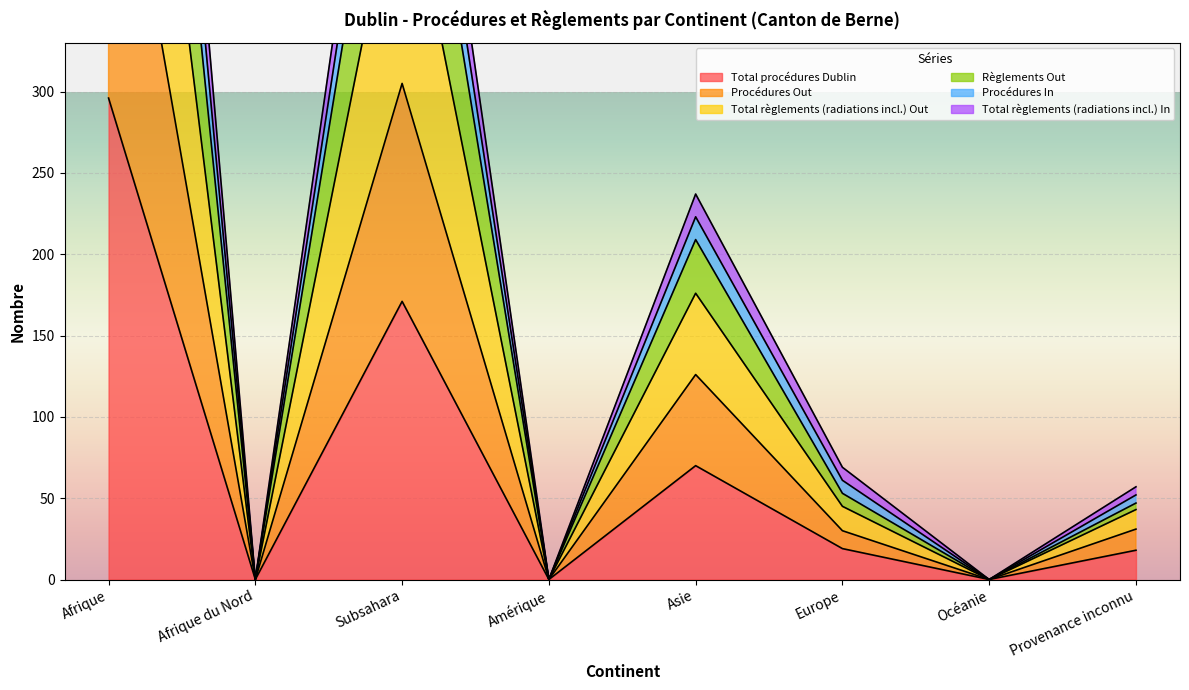

Is it true that Total règlements (radiations incl.) In equals 733 at Afrique?

True